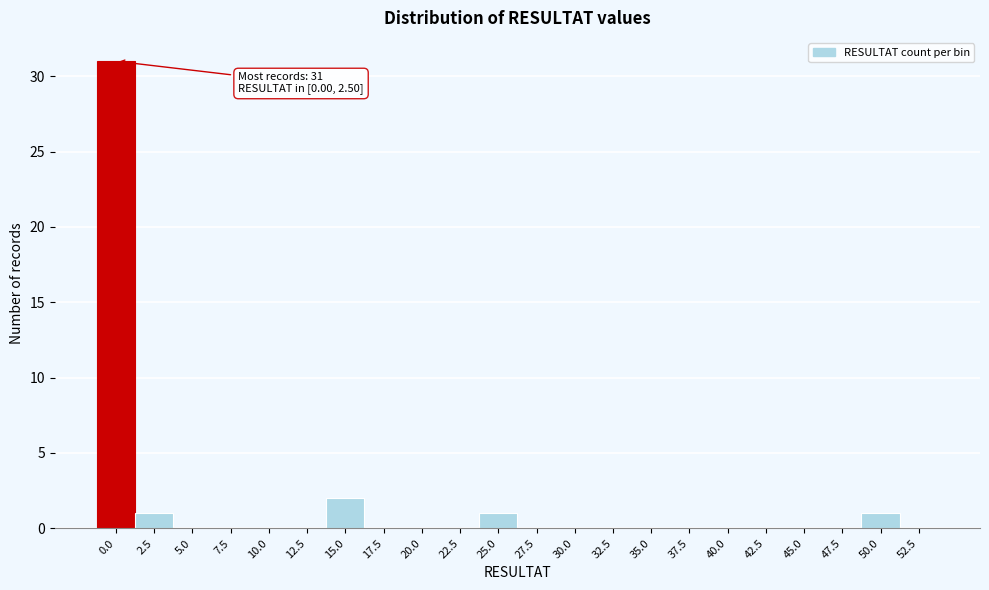

True or false: the data shows 2 at 25.0.

False